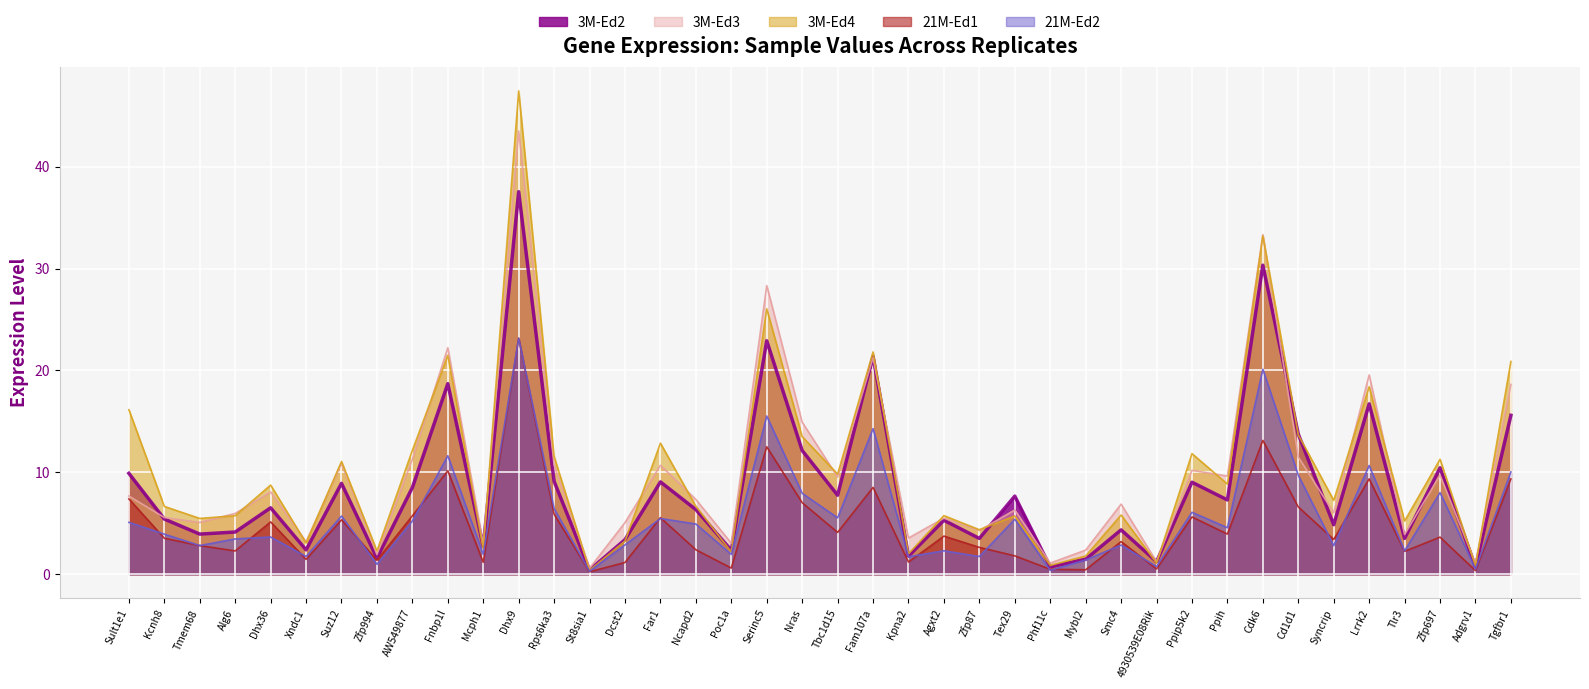

In 3M-Ed2, how many points are higher than both neighbors (excluding endpoints)?

14